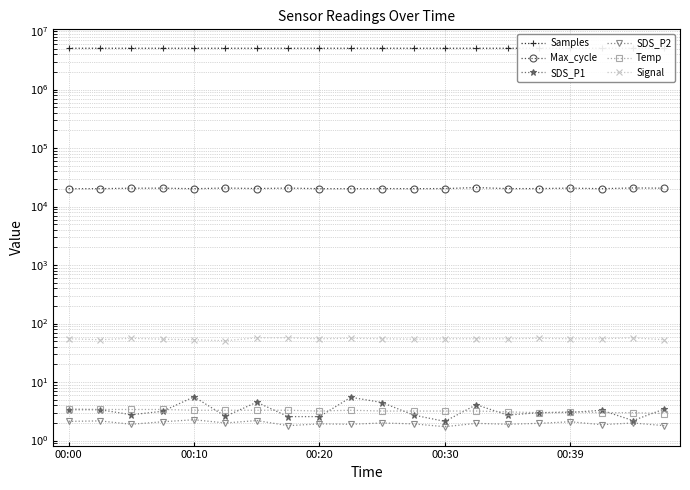

True or false: SDS_P2 and Max_cycle cross at least once.

False